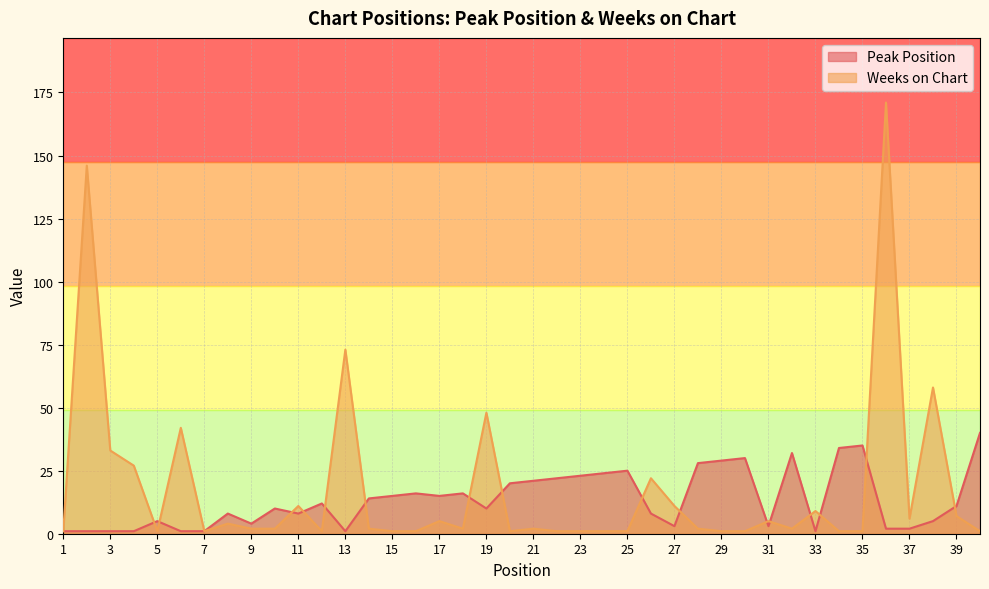

Reading left to right, what are all the values shown in this chart?

Peak Position: 1	1	1	1	5	1	1	8	4	10	8	12	1	14	15	16	15	16	10	20	21	22	23	24	25	8	3	28	29	30	3	32	1	34	35	2	2	5	11	40
Weeks on Chart: 1	146	33	27	1	42	1	4	2	2	11	1	73	2	1	1	5	2	48	1	2	1	1	1	1	22	11	2	1	1	5	2	9	1	1	171	6	58	7	1